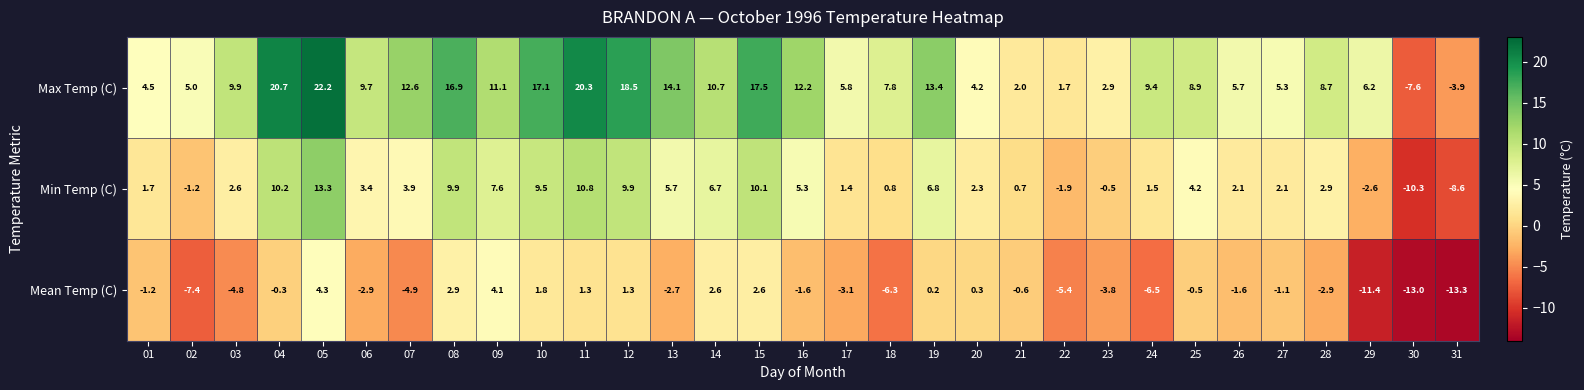

What is the sum of all Max Temp (C) values?

293.5